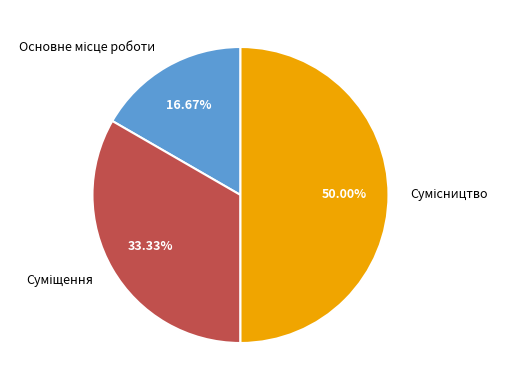

Rank the categories by value from highest to lowest.

Сумісництво, Суміщення, Основне місце роботи